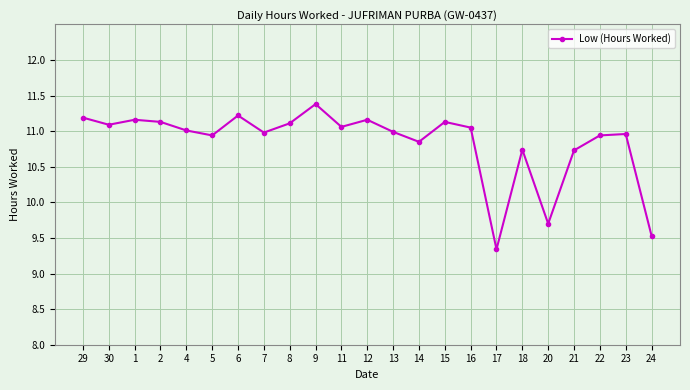

What is the change in value from 4 to 5?

-0.1